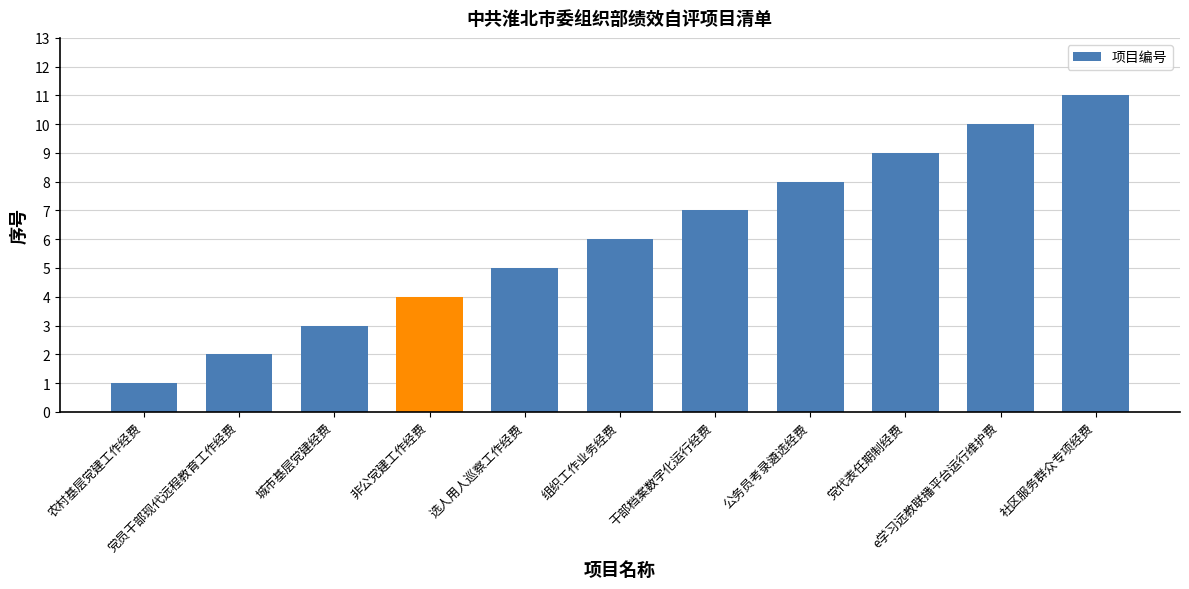

What is the smallest value displayed?

1